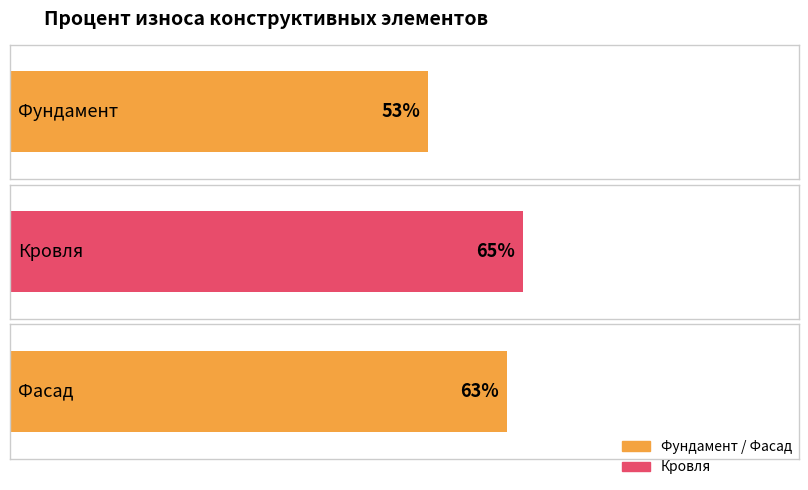

List the labels in order of value, largest first.

Кровля, Фасад, Фундамент